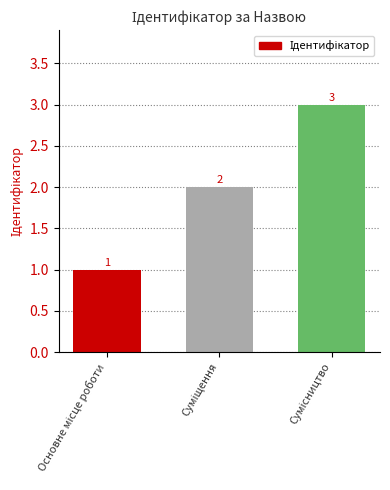

What is the greatest value displayed?

3